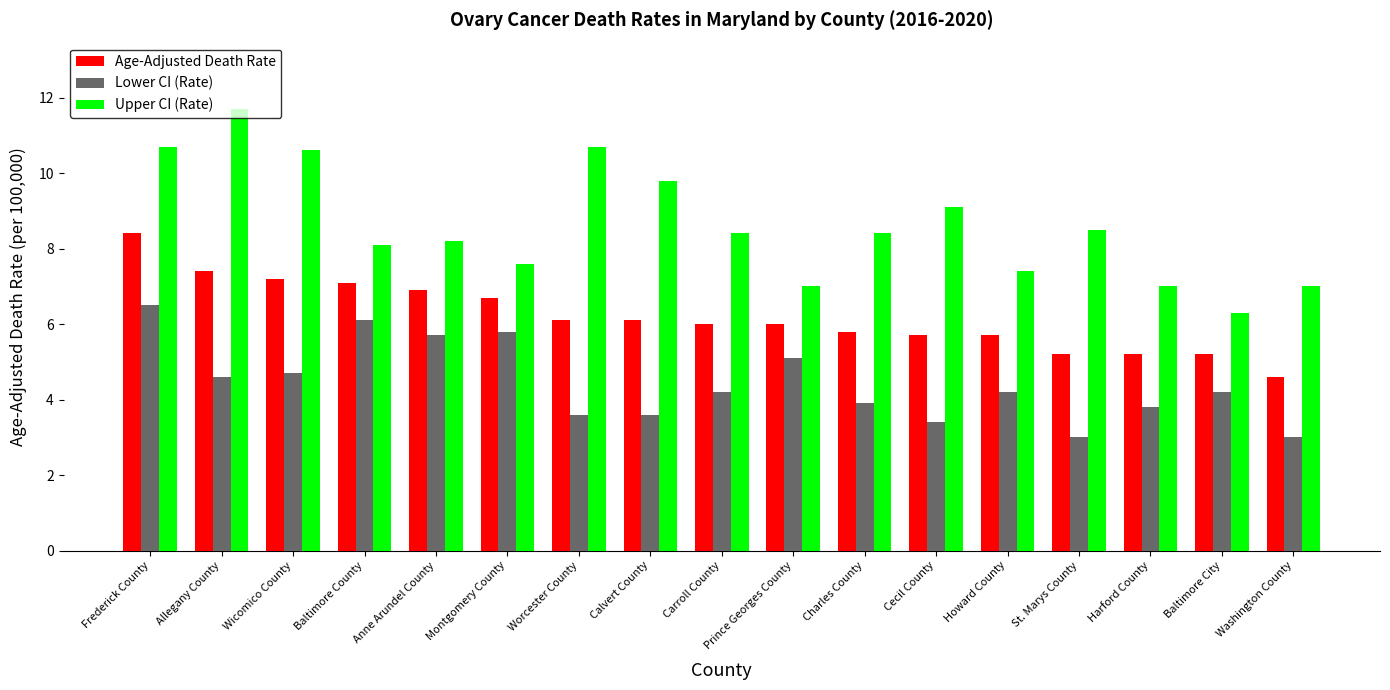

Which series has the widest spread of values?

Upper CI (Rate)